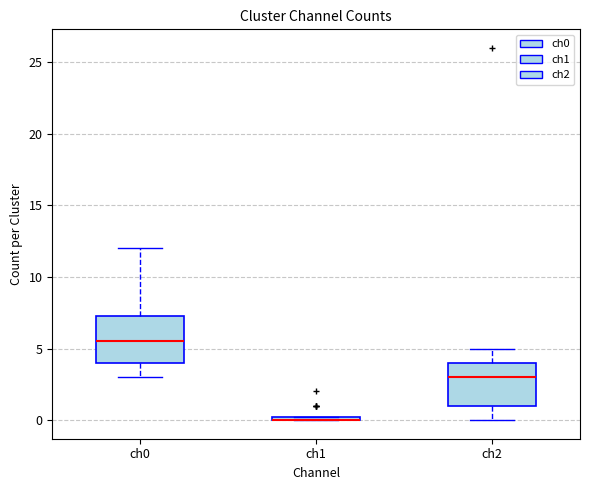

Where is the upper edge of the box for ch0 on the y-axis? The values are not printed on the chart, so give them approximately, as read against the axis.

7.5